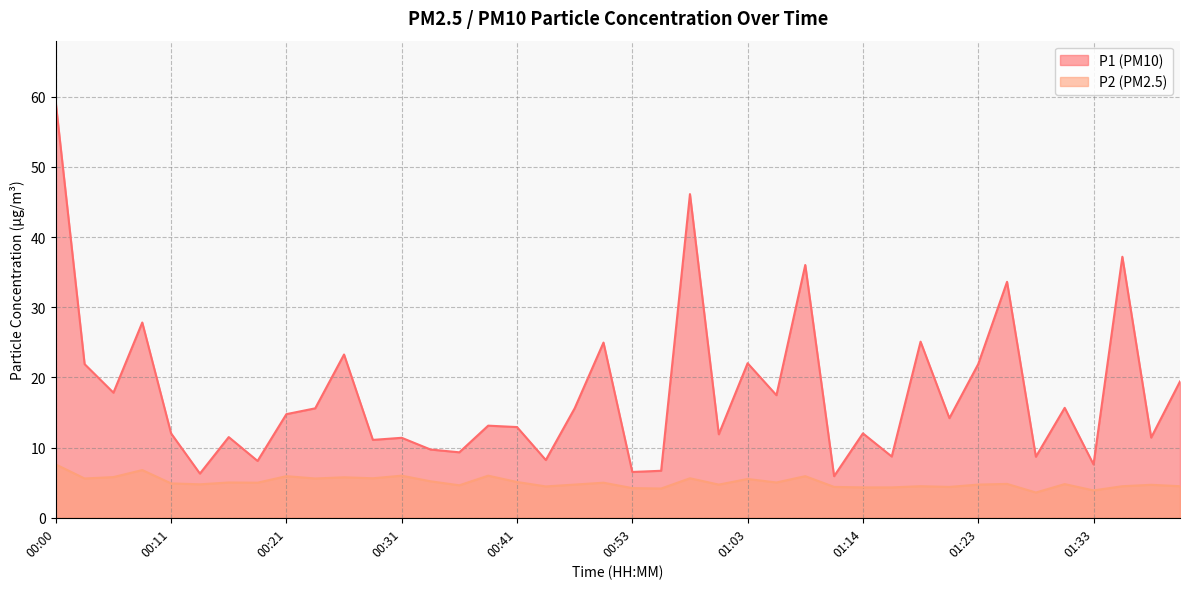

What value does the P1 series have at 00:16?

11.5